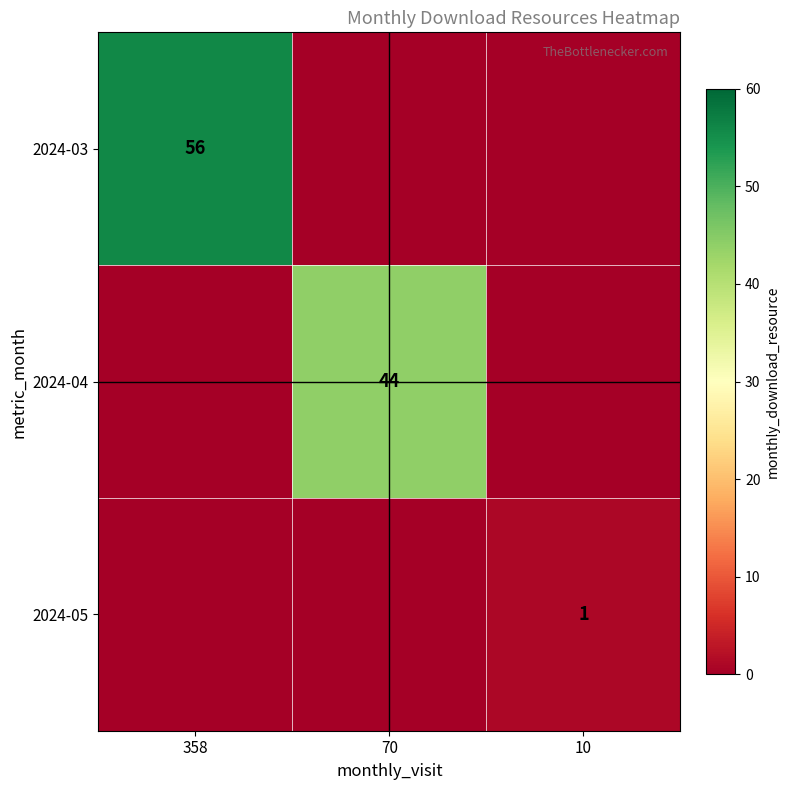

The 2024-04 series shows 44 at 70. True or false?

True